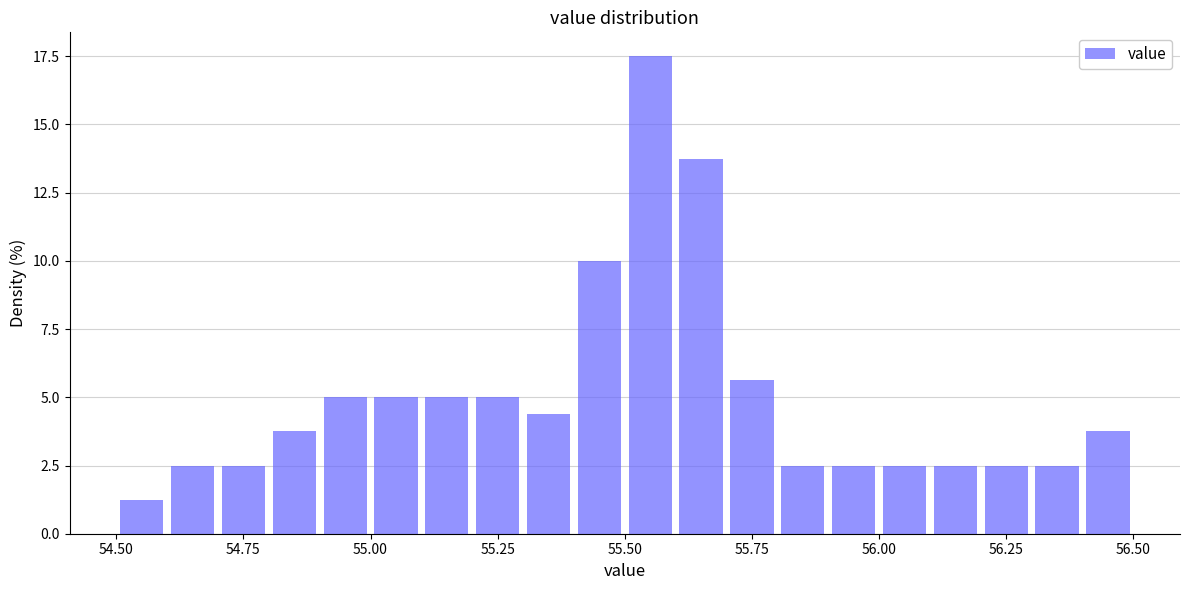

Read against the x-axis, roughly where is the centre of the tallest bar?

55.55